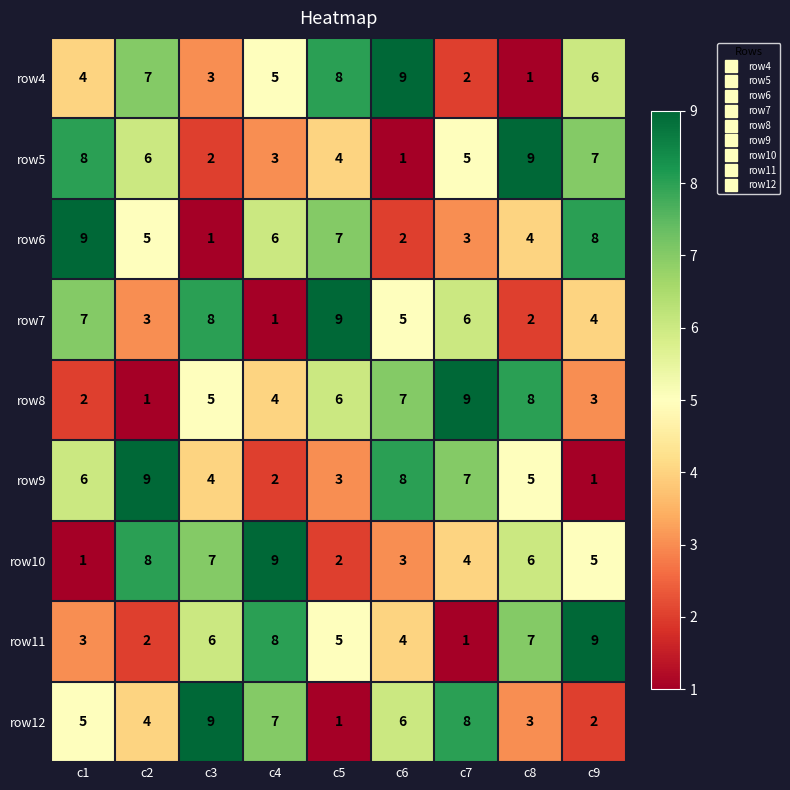

The row6 series shows 7 at c5. True or false?

True